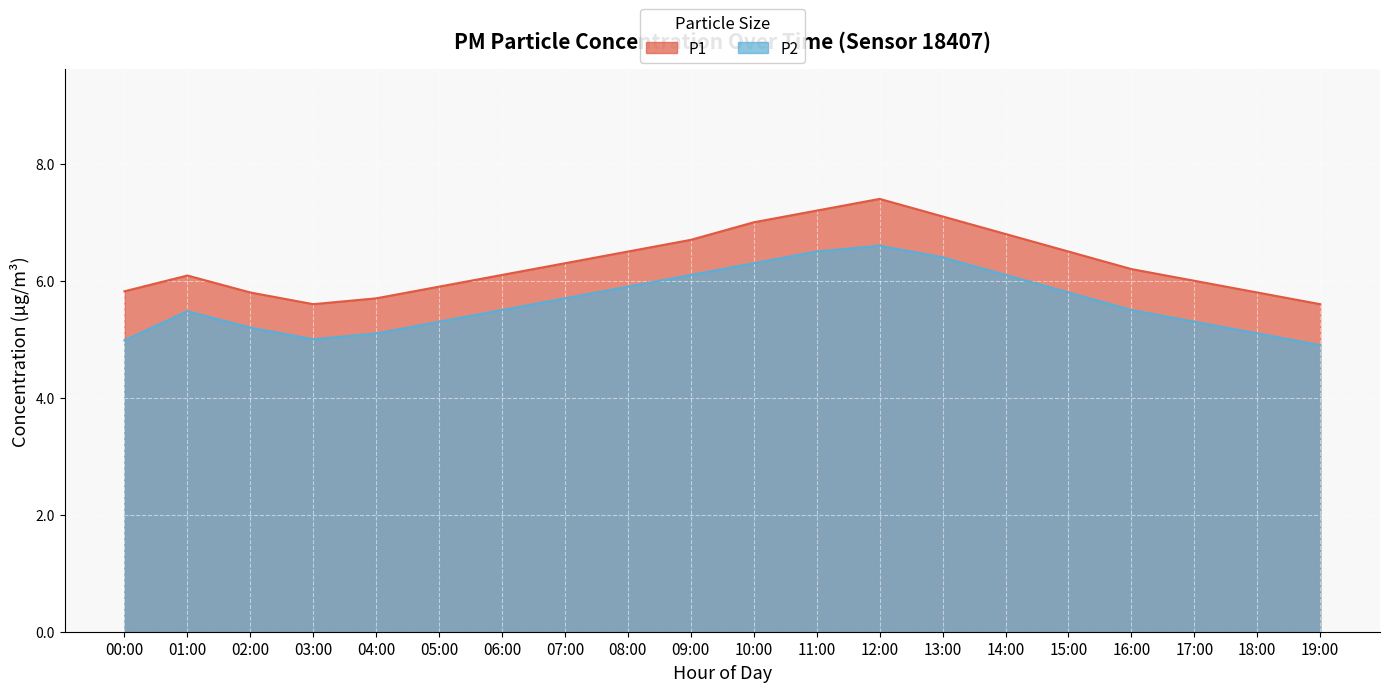

Which series has the widest spread of values?

P1